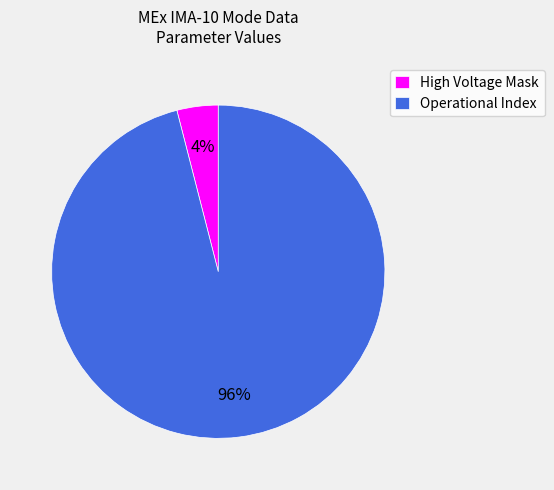

Does Operational Index account for over 50% of the chart?

Yes